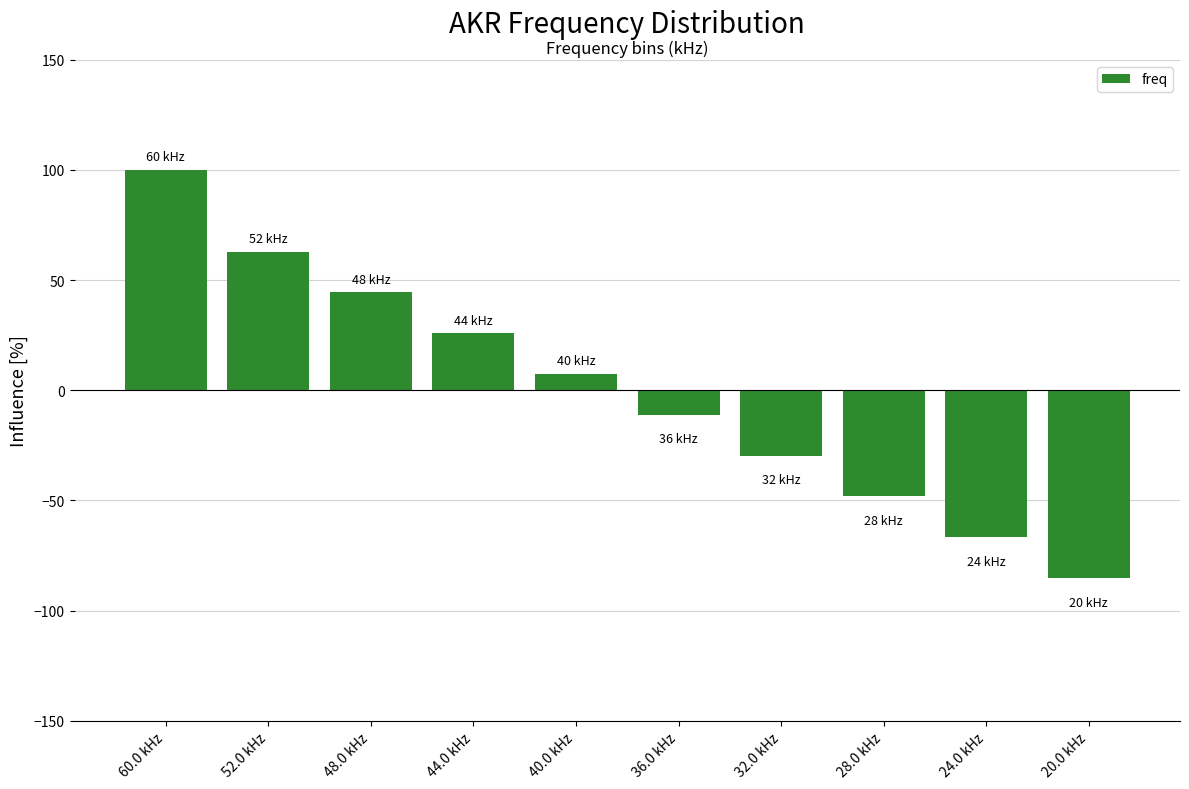

How many values are below 7?

5